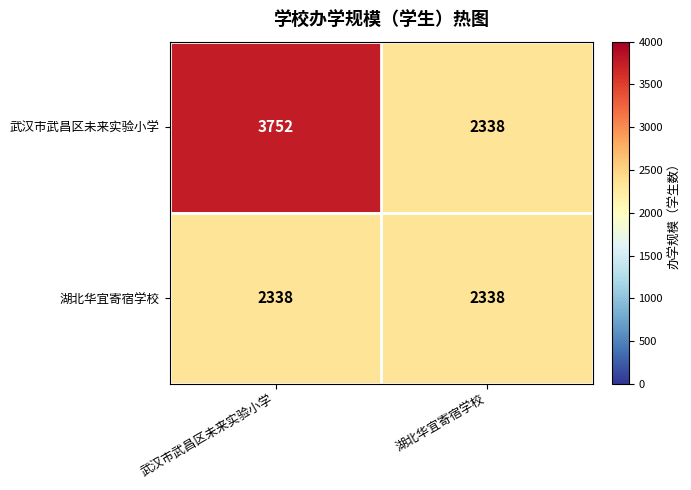

Reading left to right, what are all the values shown in this chart?

武汉市武昌区未来实验小学: 武汉市武昌区未来实验小学=3752	湖北华宜寄宿学校=2338
湖北华宜寄宿学校: 武汉市武昌区未来实验小学=2338	湖北华宜寄宿学校=2338